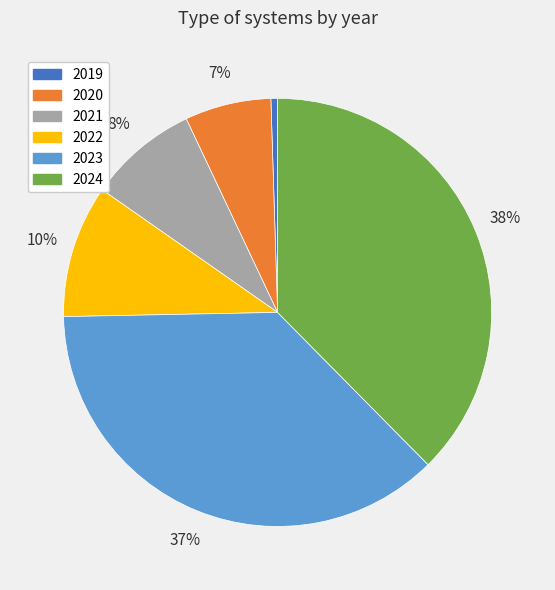

Count the number of slices in the pie.

6